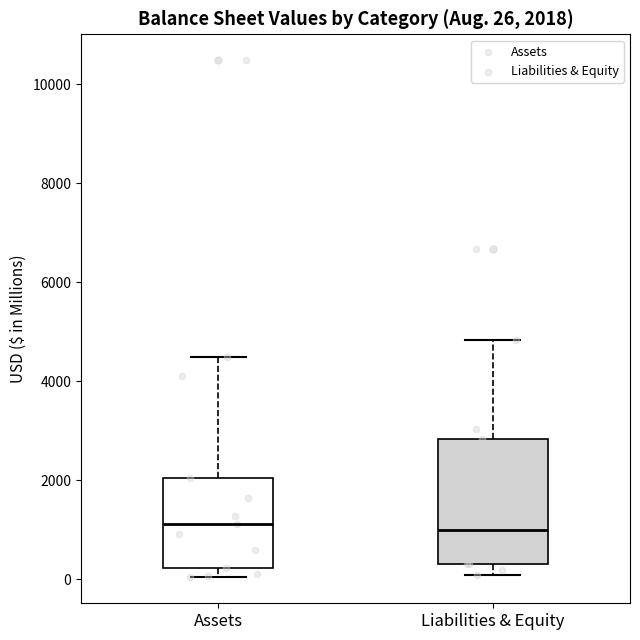

Comparing the boxes themselves (not the whiskers), which one is the tallest?

Liabilities & Equity